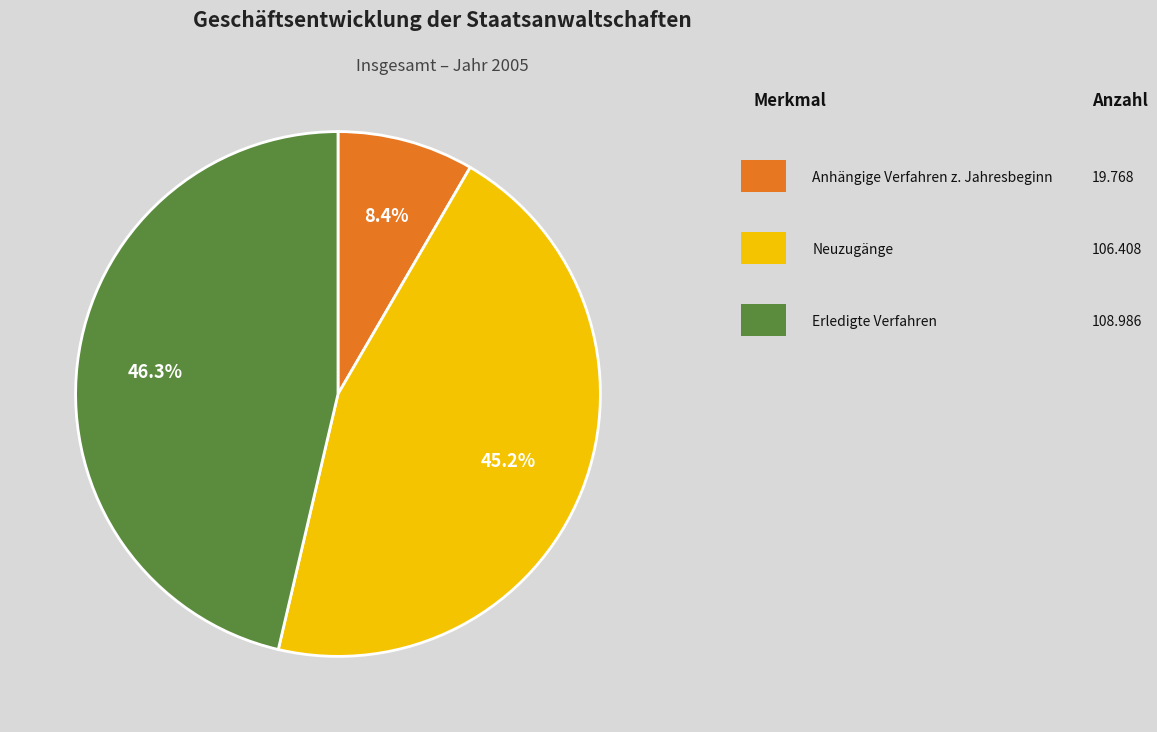

Is there a majority slice in this chart?

No